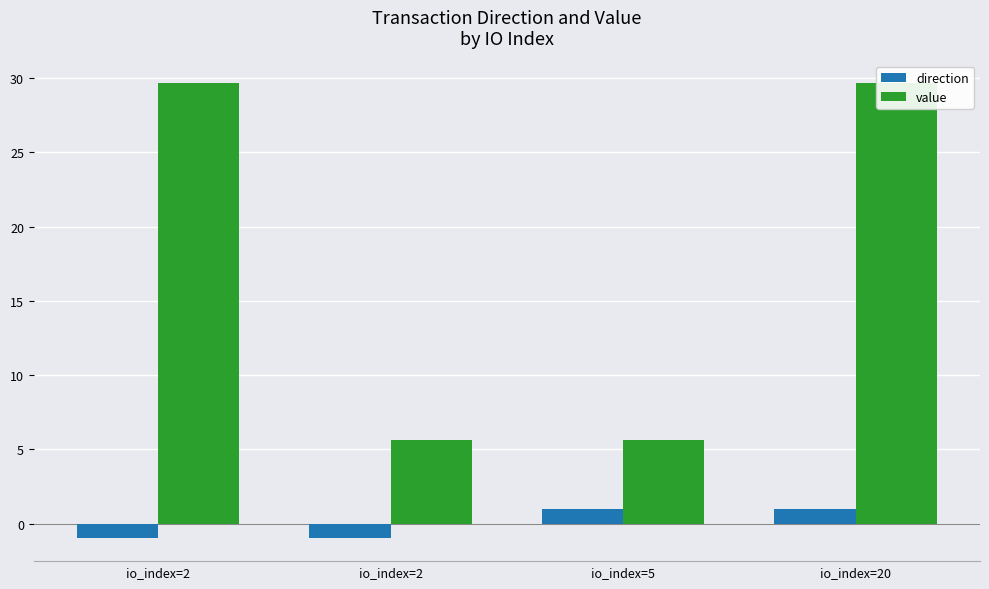

What is the total value across all series at io_index=2?

28.7